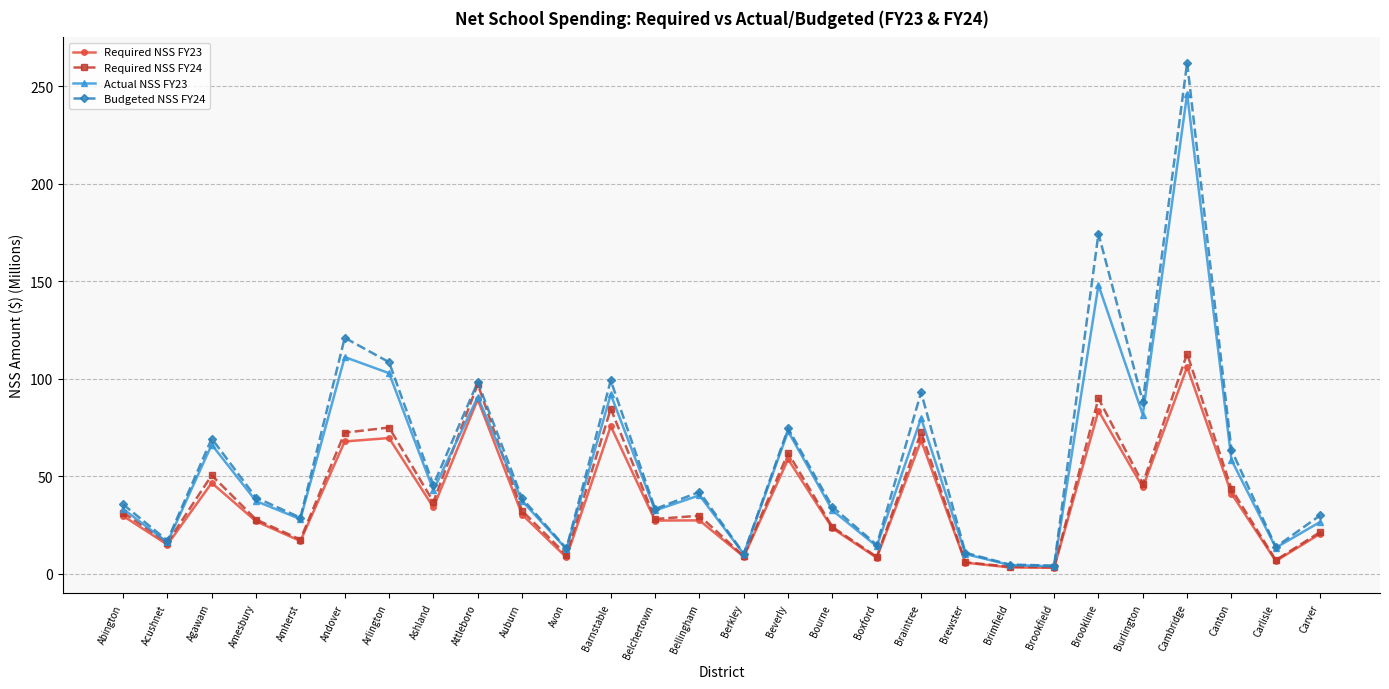

What is the lowest value of the Required NSS FY24 series?

3.2